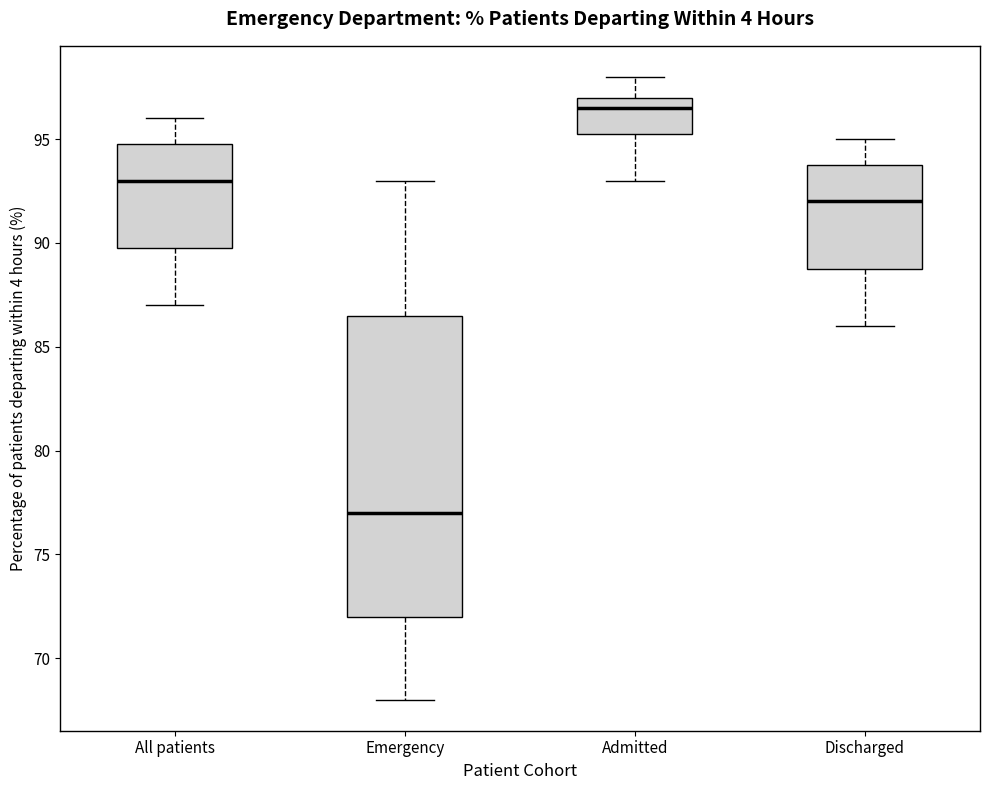

Reading left to right, transcribe this box plot: for each box, give where its median line is, the range the box spans, and where its two whiskers end, as read against the y-axis. The values are not printed on the chart, so give them approximately, as read against the axis.

All patients: median 93.0, box 90.0 to 95.0, whiskers 87.0 to 96.0
Emergency: median 77.0, box 72.0 to 86.5, whiskers 68.0 to 93.0
Admitted: median 96.5, box 95.5 to 97.0, whiskers 93.0 to 98.0
Discharged: median 92.0, box 89.0 to 94.0, whiskers 86.0 to 95.0